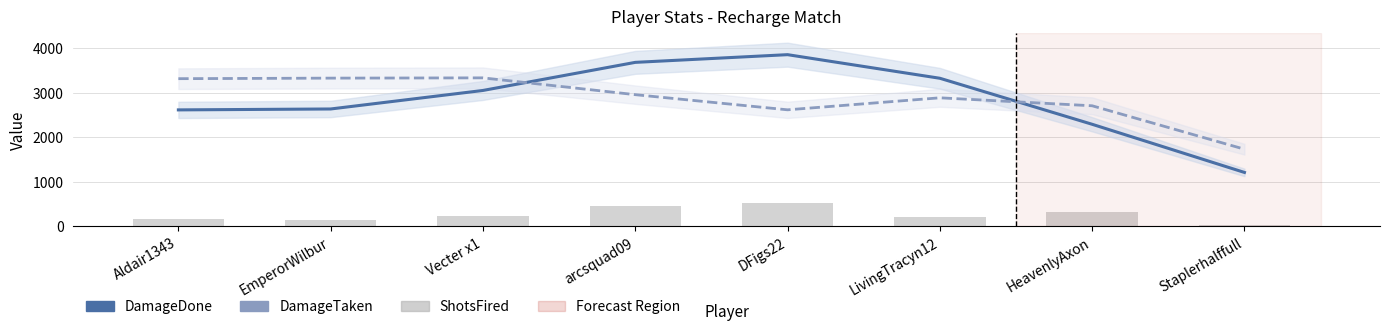

What is the minimum value for DamageTaken?

1727.9